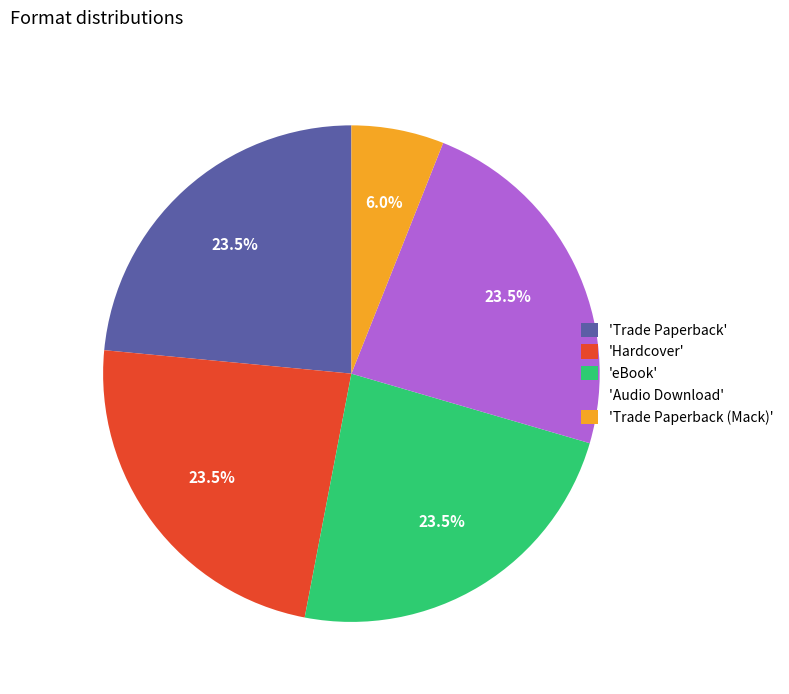

How many slices are in this pie chart?

5